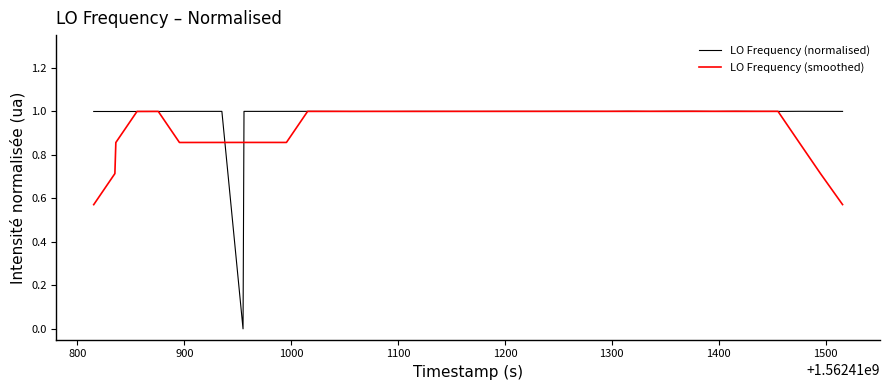

What is the highest value of the LO Frequency (normalised) series?

1.0